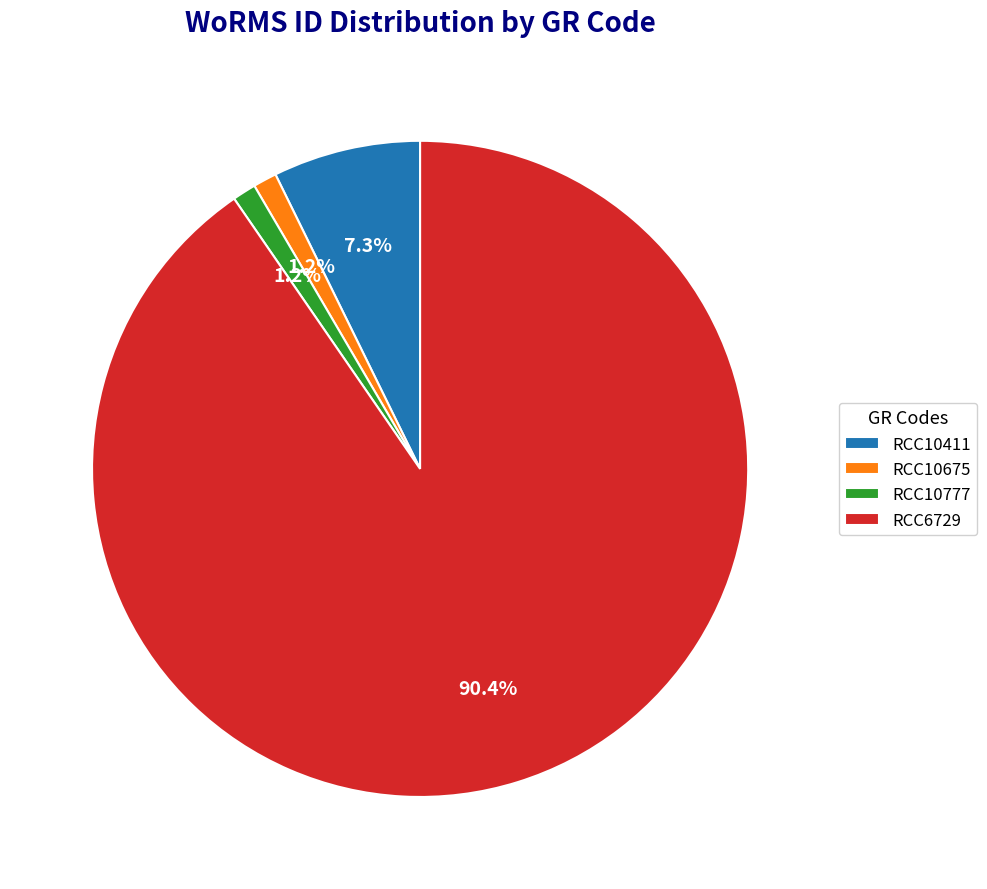

True or false: RCC10777 accounts for 15% of the total.

False